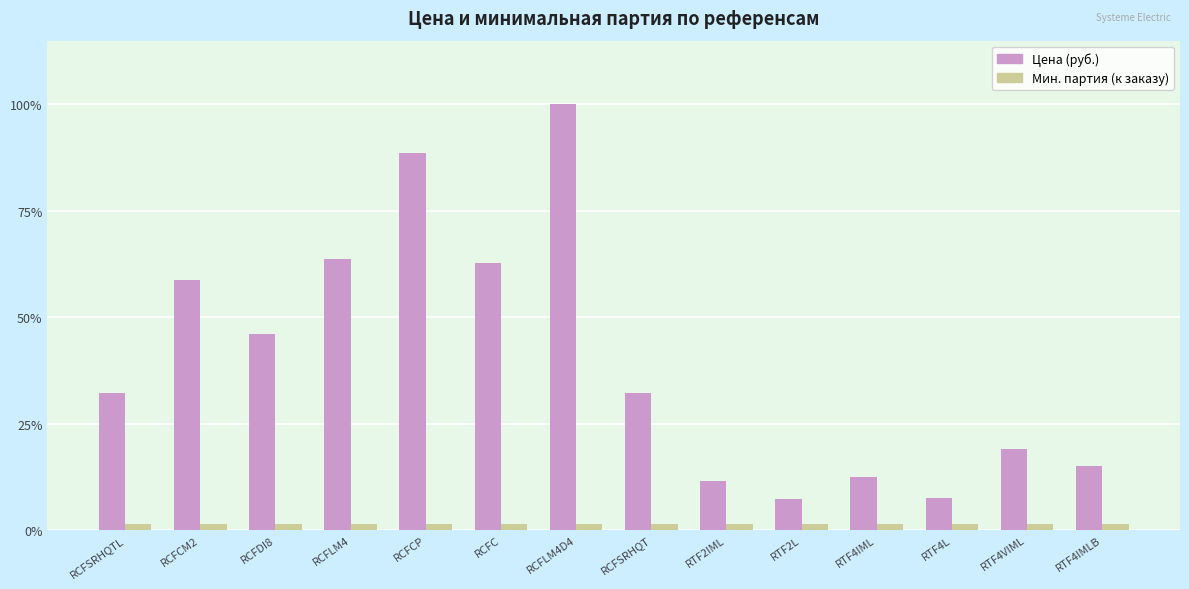

Which series has the largest total across all categories?

Цена (руб.)